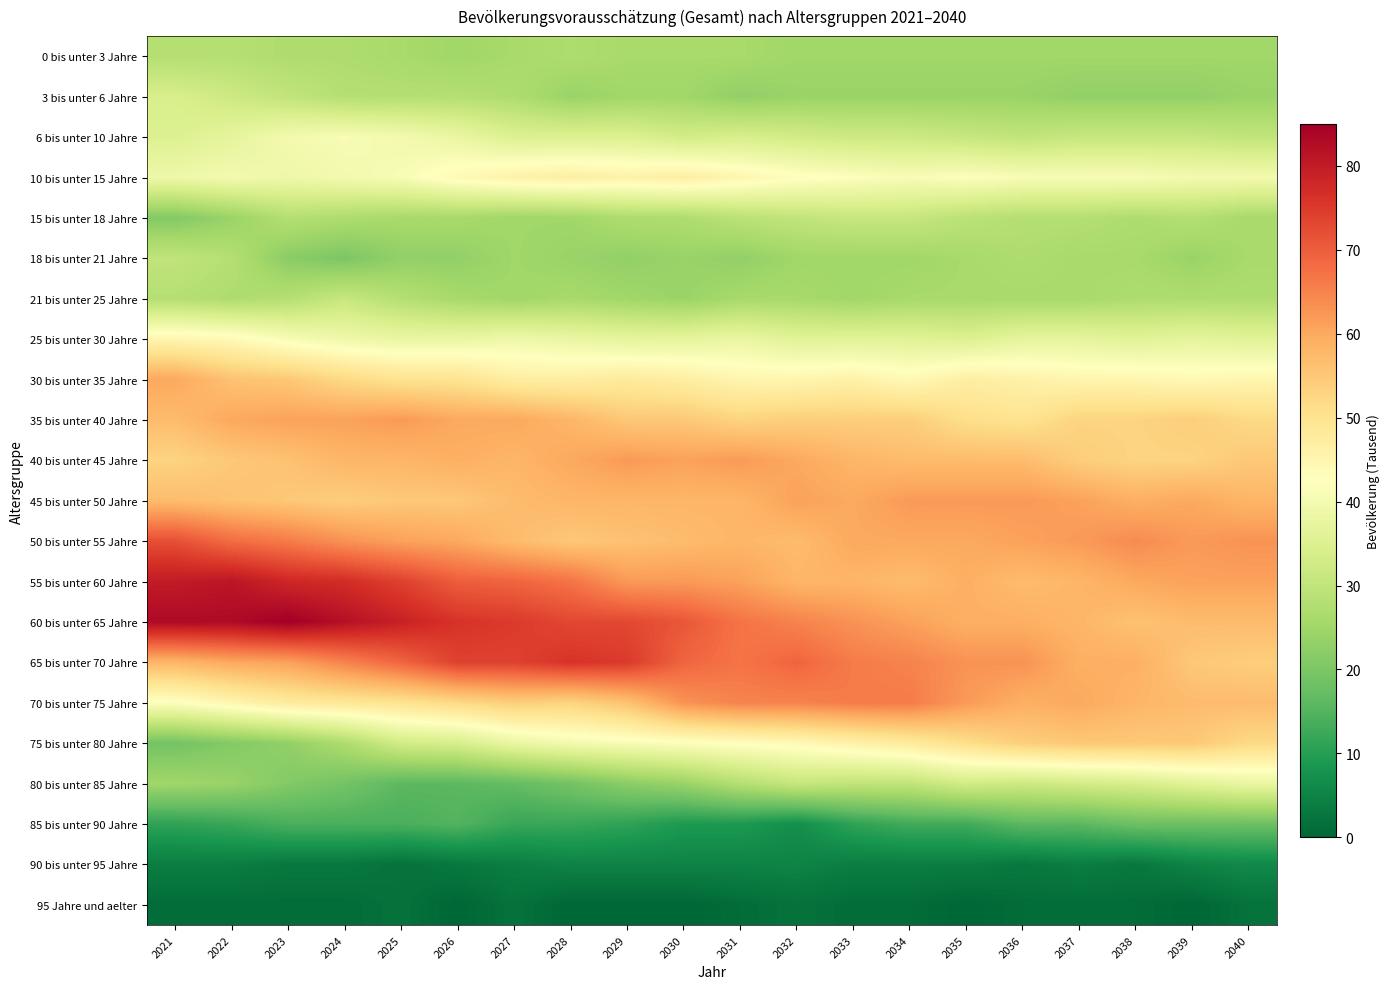

Which series has the largest total across all categories?

60 bis unter 65 Jahre